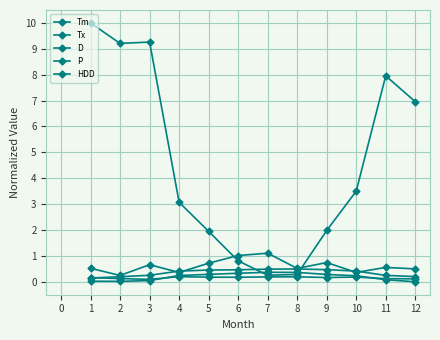

How many data points does each series have?

12